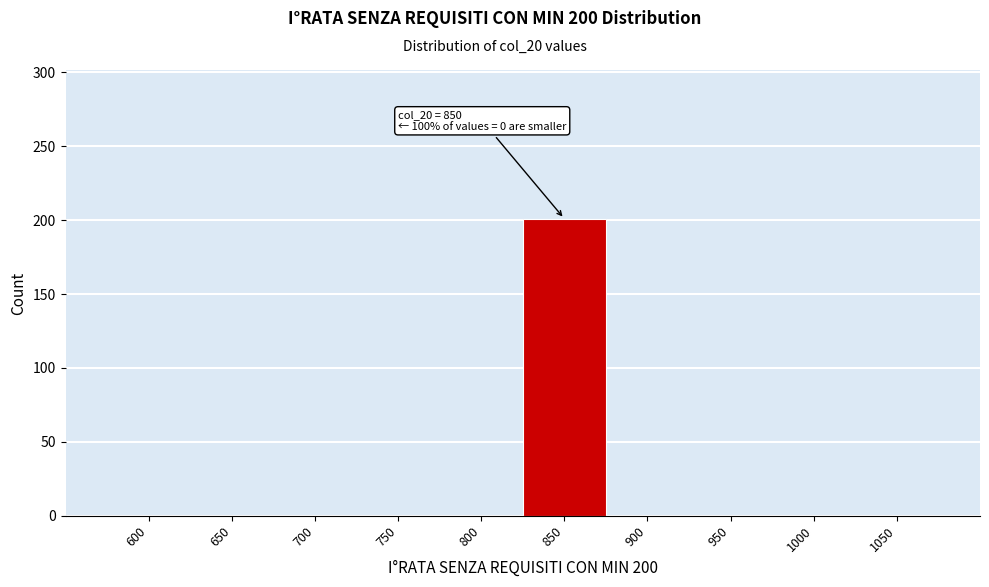

Reading right to left, transcribe all the data shown in this chart.

1050=0	1000=0	950=0	900=0	850=201	800=0	750=0	700=0	650=0	600=0